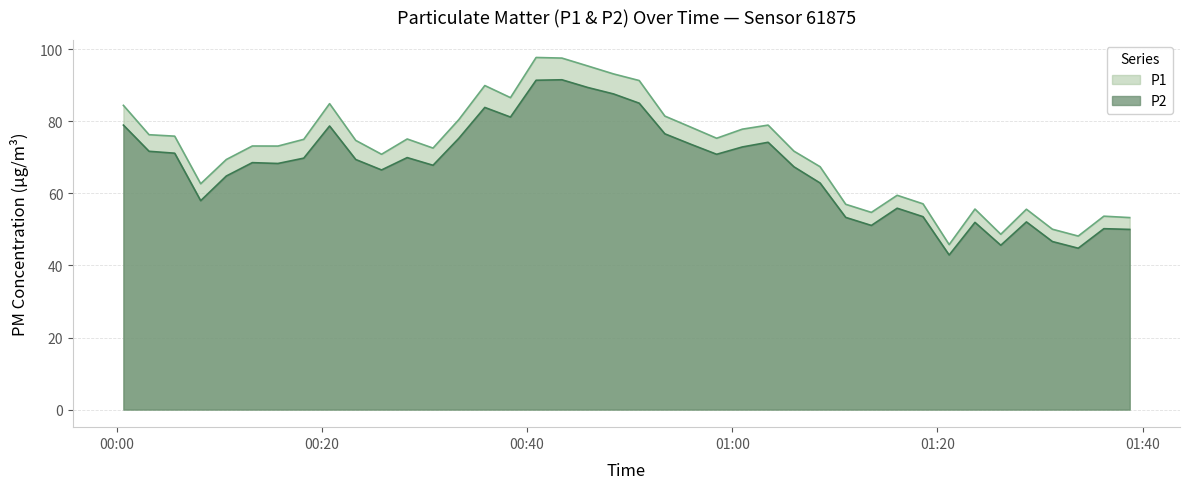

What is the difference between the maximum and minimum values in the P2 series?

48.6